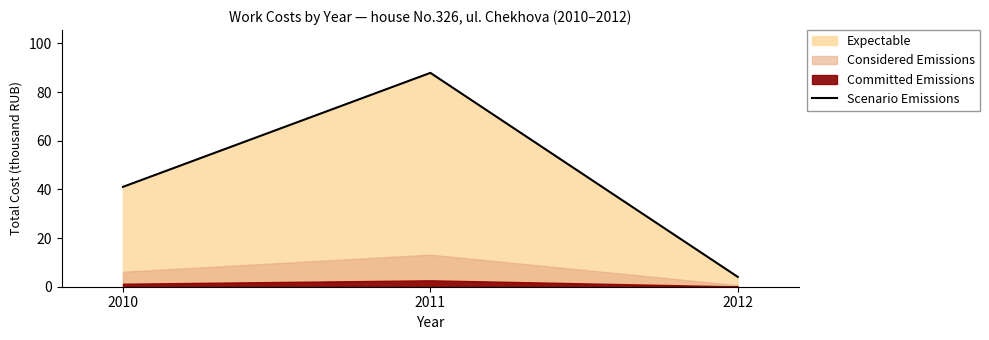

At which label does Scenario Emissions reach its peak?

2011